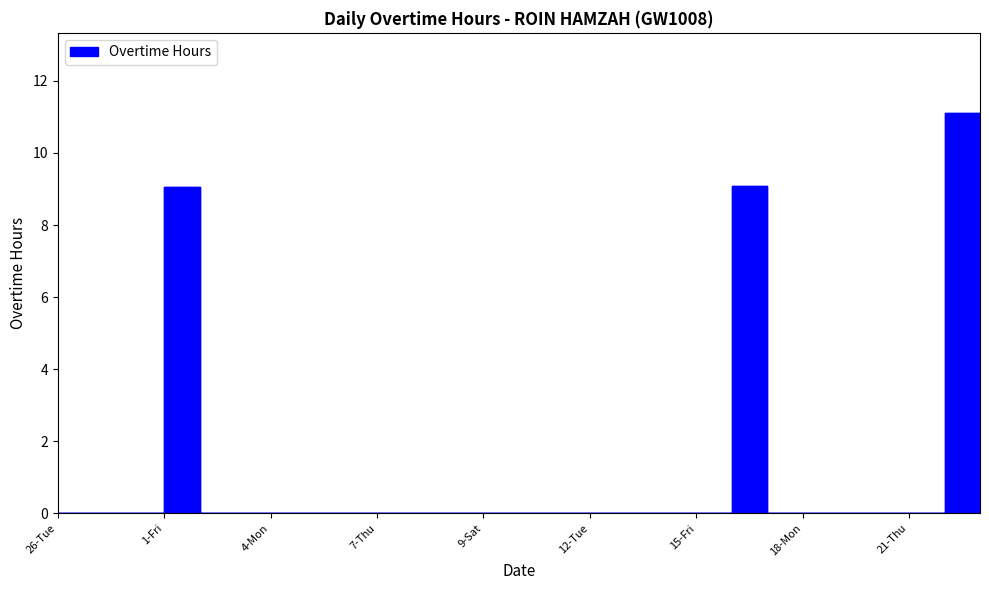

Between 3-Sun and 10-Sun, which is larger?

3-Sun